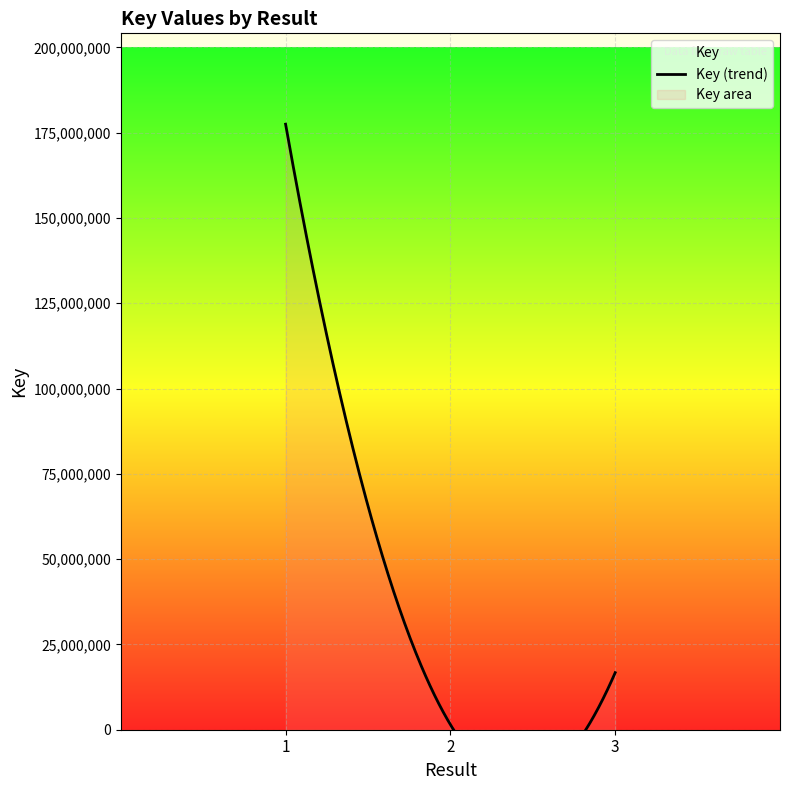

Which label corresponds to the largest value in the chart?

1